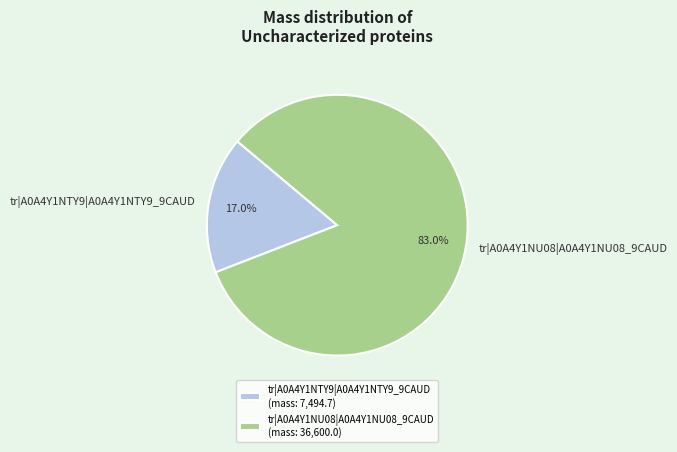

Which has a higher value, tr|A0A4Y1NU08|A0A4Y1NU08_9CAUD or tr|A0A4Y1NTY9|A0A4Y1NTY9_9CAUD?

tr|A0A4Y1NU08|A0A4Y1NU08_9CAUD